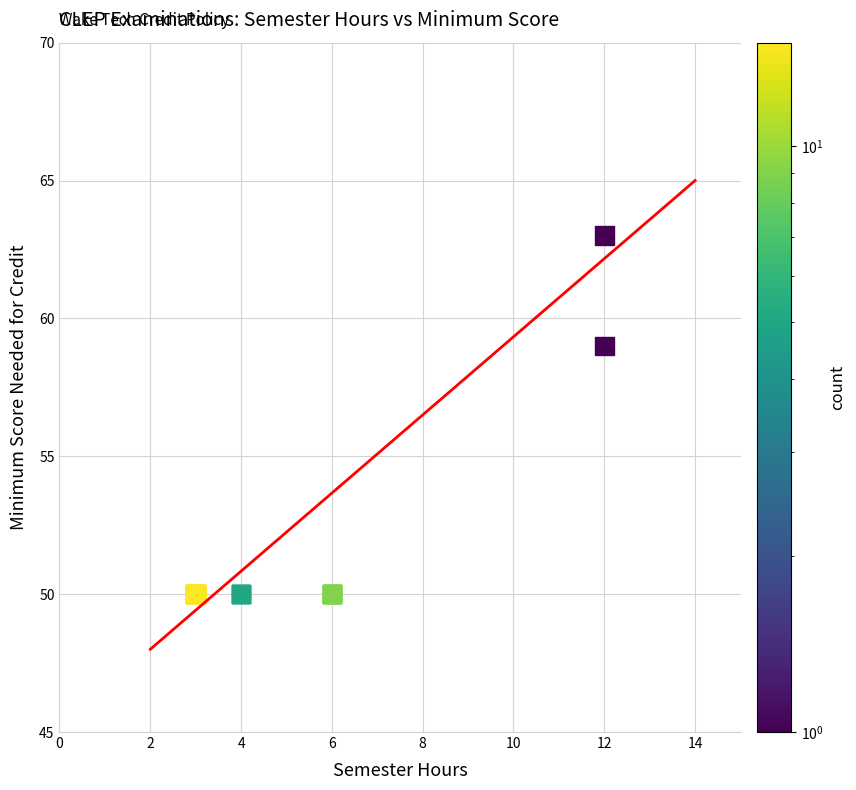

What Y value in the scatter plot is closest to 56?

59